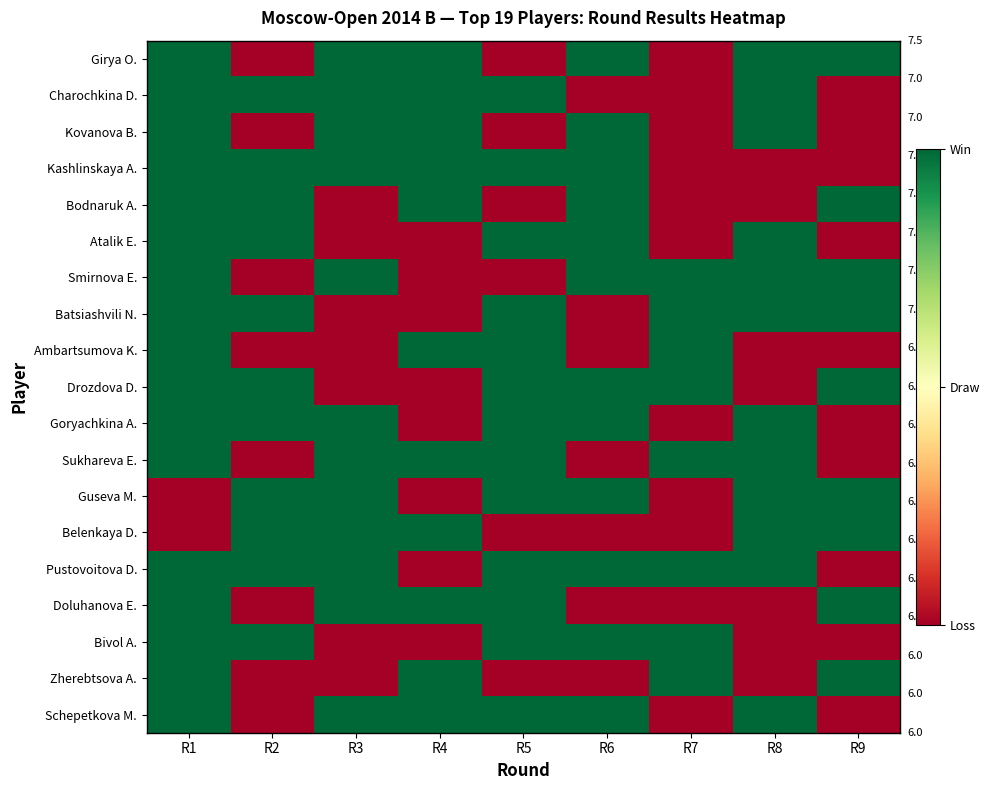

List the series in order of their peak value, highest first.

Girya O., Charochkina D., Kovanova B., Kashlinskaya A., Bodnaruk A., Atalik E., Smirnova E., Batsiashvili N., Ambartsumova K., Drozdova D., Goryachkina A., Sukhareva E., Guseva M., Belenkaya D., Pustovoitova D., Doluhanova E., Bivol A., Zherebtsova A., Schepetkova M.